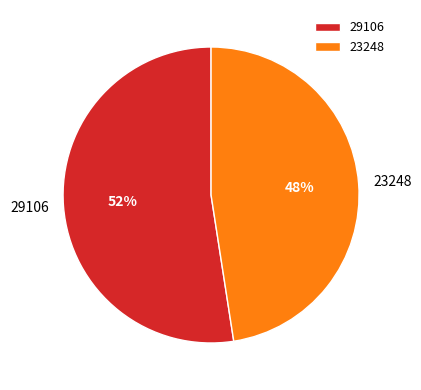

Which has a higher value, 29106 or 23248?

29106